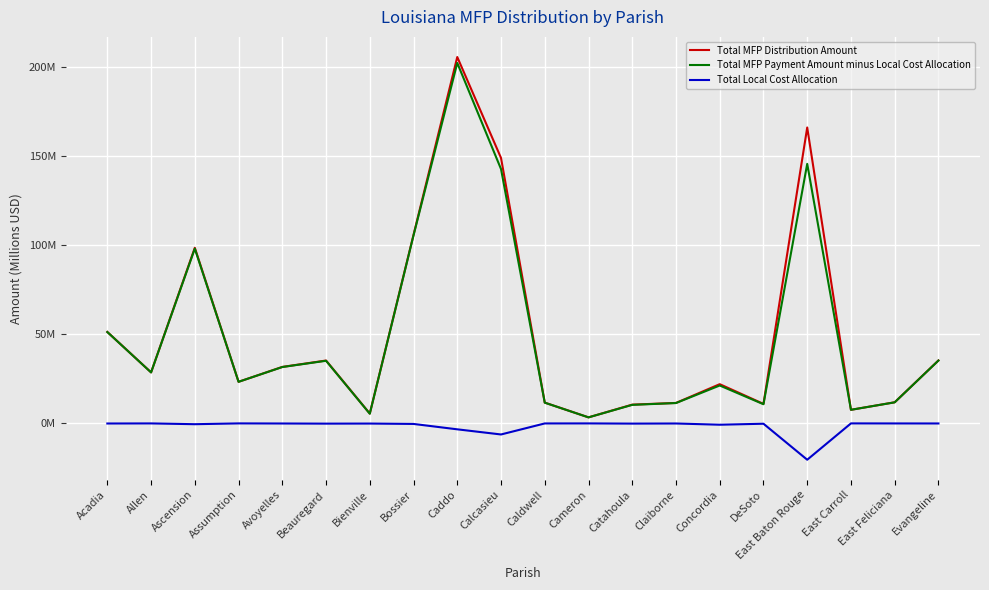

What are all the series names shown in the legend?

Total MFP Distribution Amount, Total MFP Payment Amount minus Local Cost Allocation, Total Local Cost Allocation